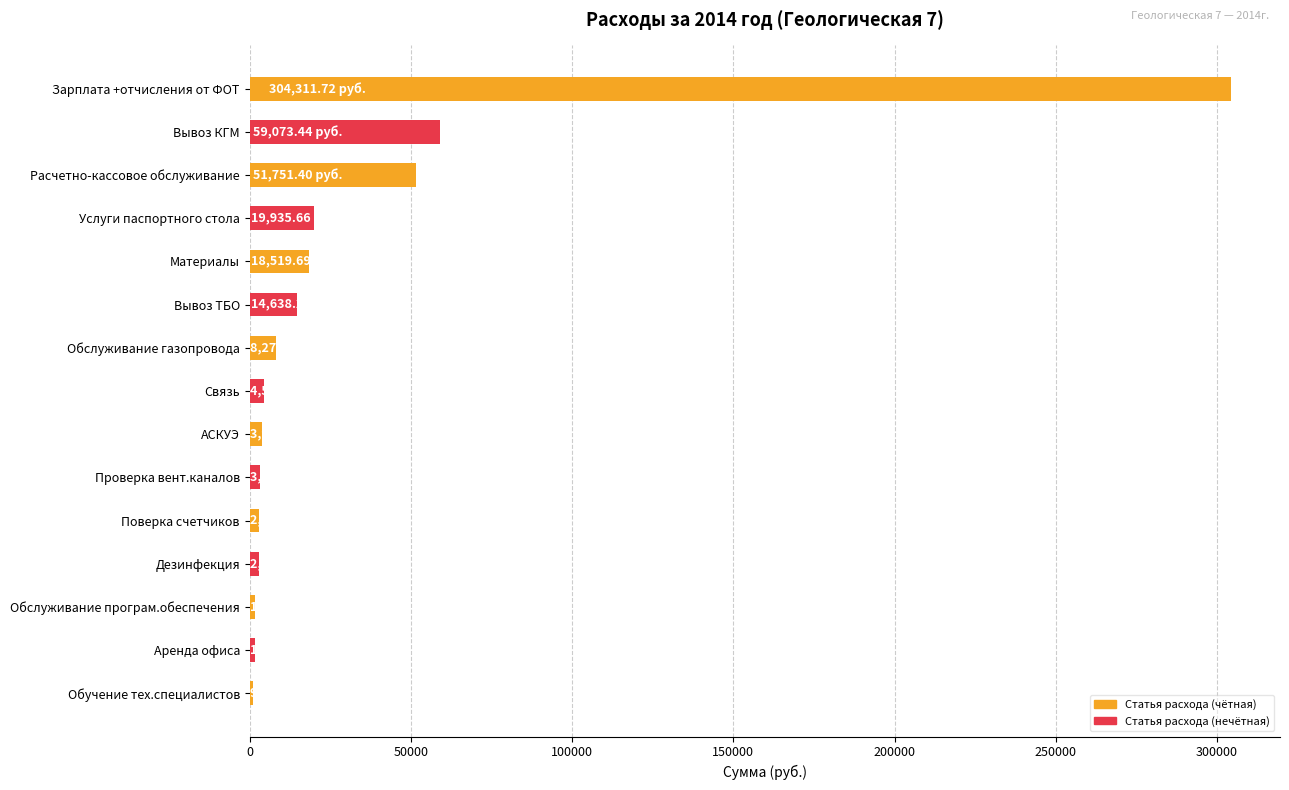

Which category has the highest value across all series?

Зарплата +отчисления от ФОТ